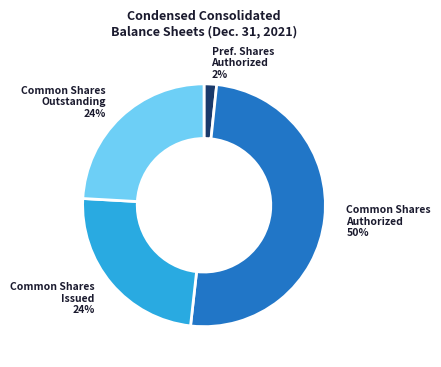

Which category has the smallest portion of the pie?

Pref. Shares Authorized